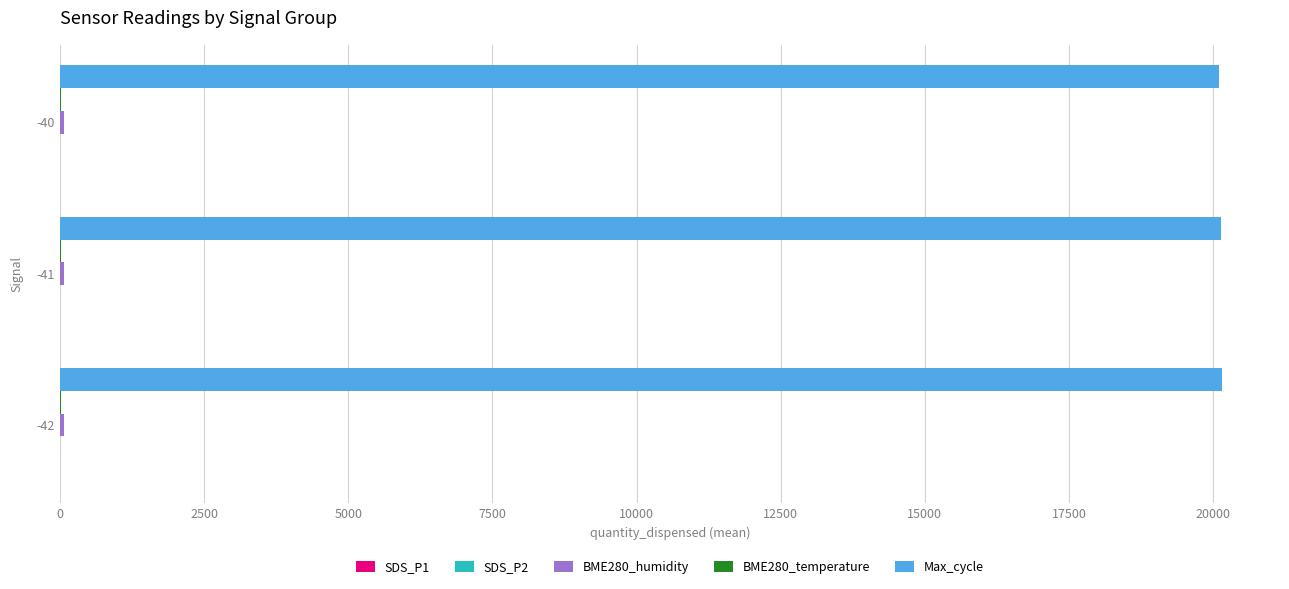

How many series are shown in this chart?

5